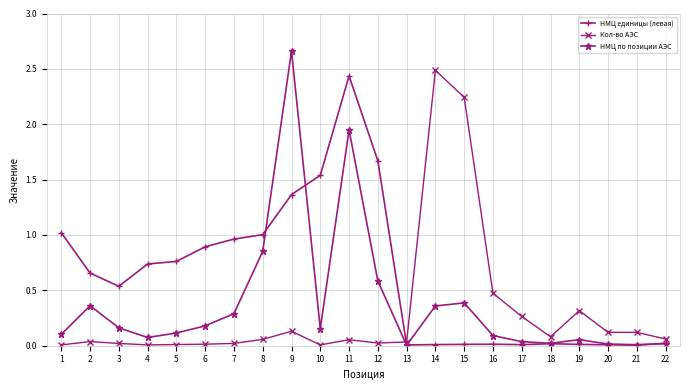

Is it true that Кол-во АЭС equals 0.0 at 1?

True